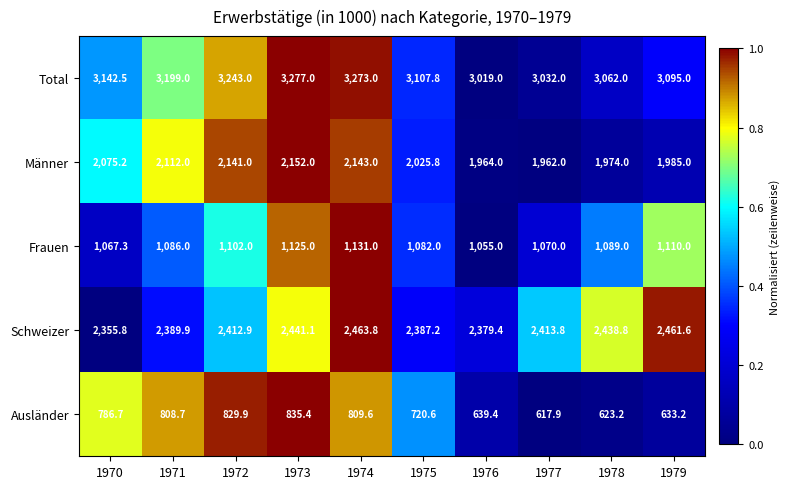

Is it true that Ausländer equals 639.4 at 1976?

True